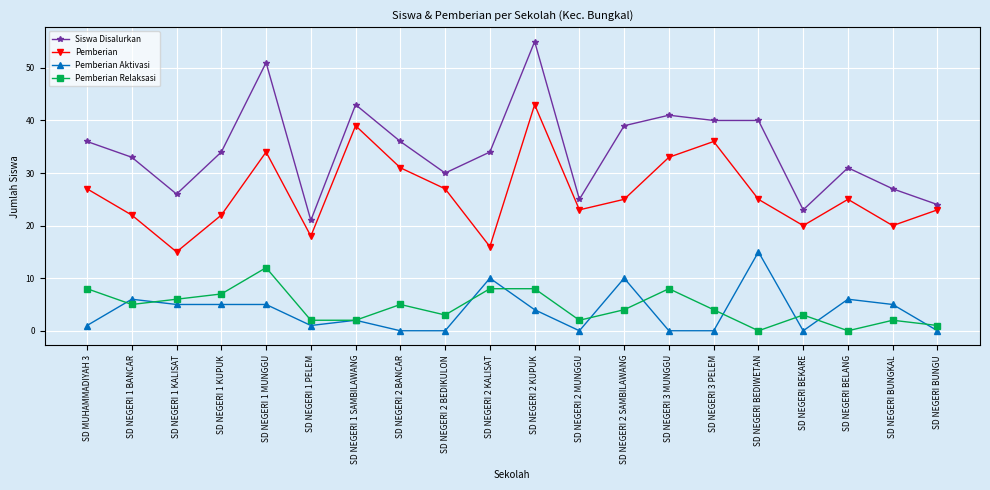

At which label does Siswa Disalurkan reach its minimum?

SD NEGERI 1 PELEM